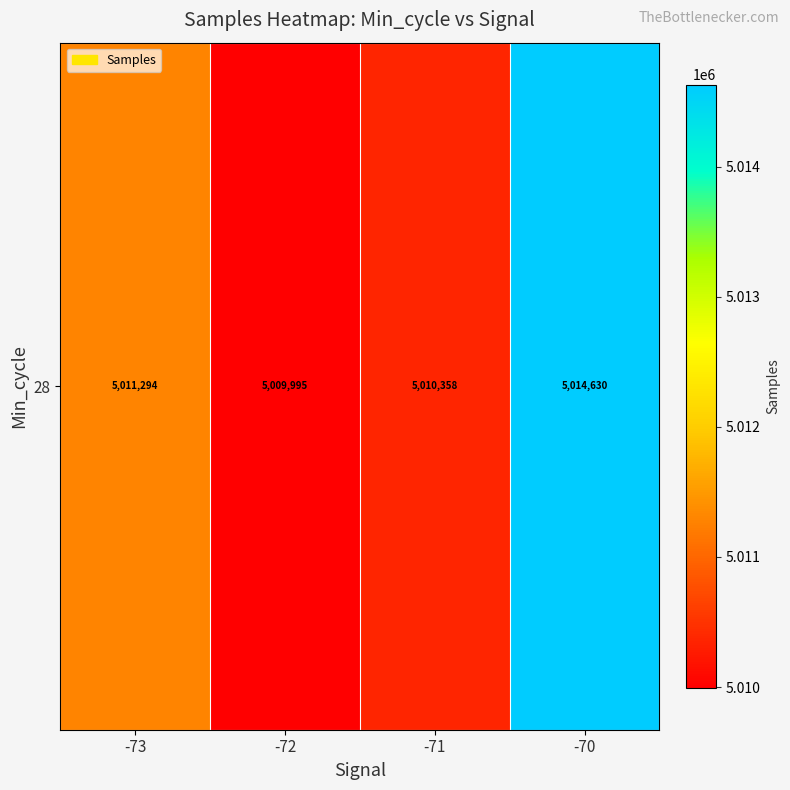

Between -73 and -72, which is larger?

-73